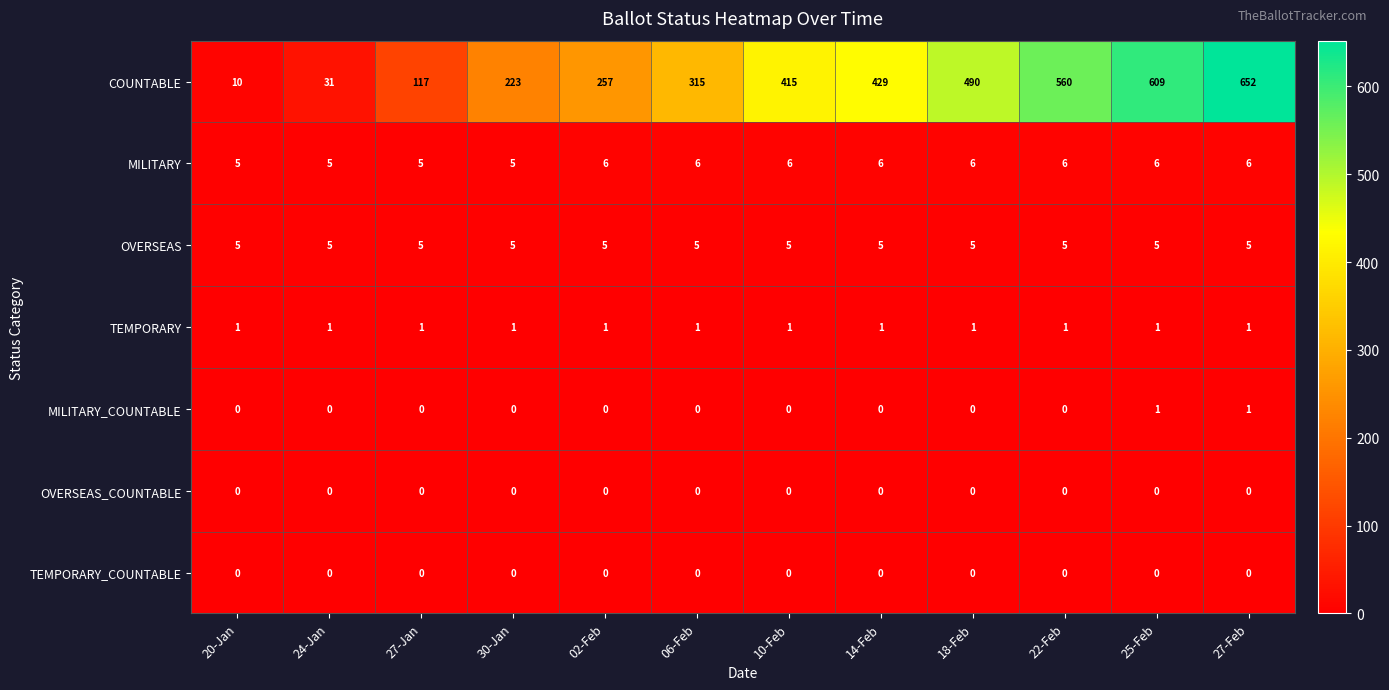

What is the spread (max minus min) of values at 20-Jan?

10